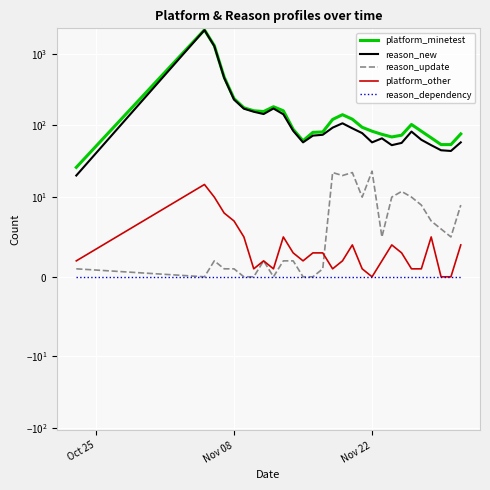

How many interior local valleys does the reason_update series have?

6